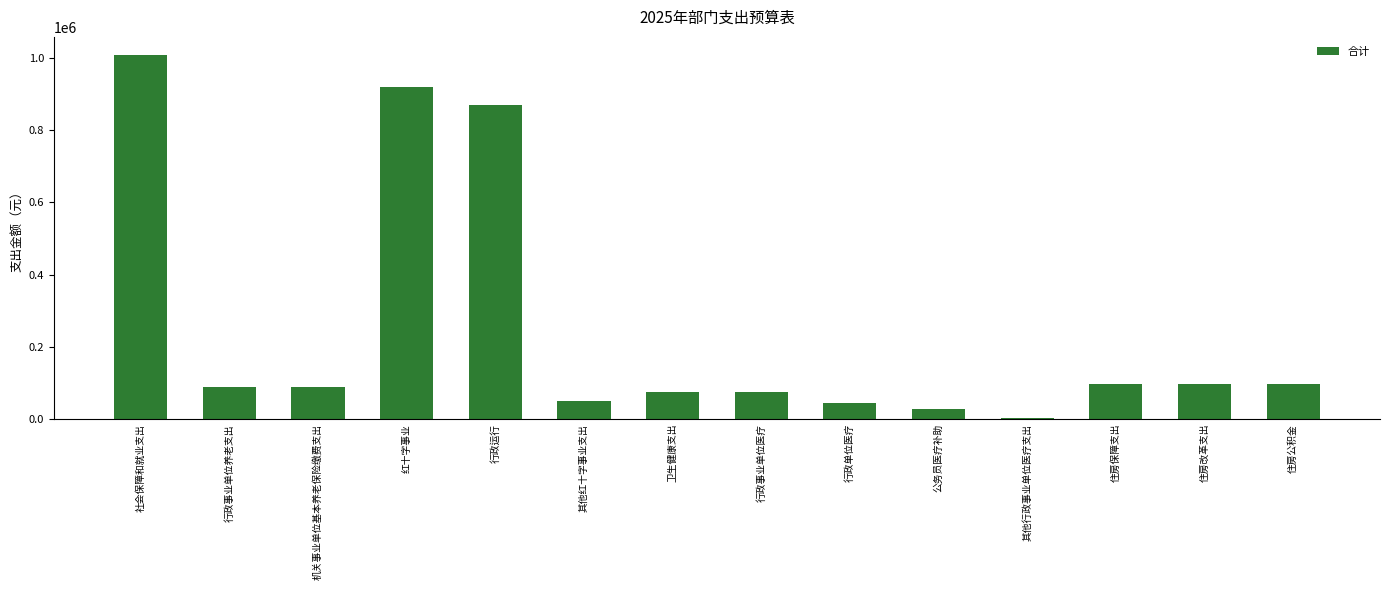

What is the value of the 11th bar from the left?

3586.6